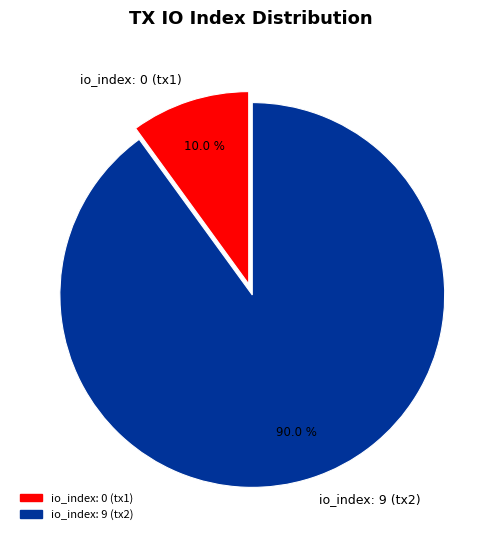

Which category accounts for the majority?

io_index: 9 (tx2)